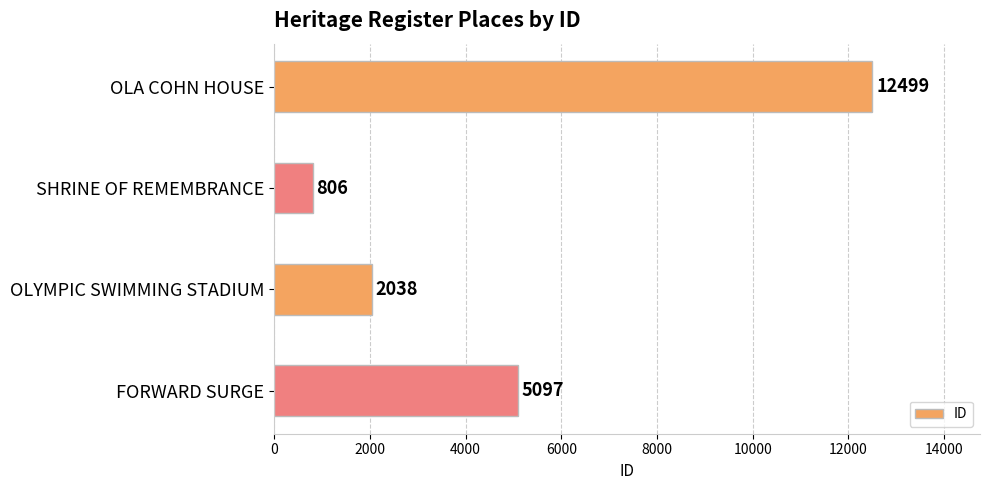

Reading top to bottom, extract all data points from this chart.

12499	806	2038	5097